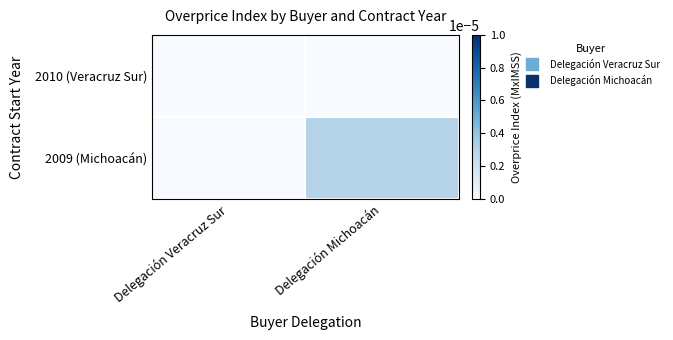

Reading left to right, list all the values displayed in this chart.

2010 (Veracruz Sur): Delegación Veracruz Sur=0.0	Delegación Michoacán=0.0
2009 (Michoacán): Delegación Veracruz Sur=0.0	Delegación Michoacán=0.0